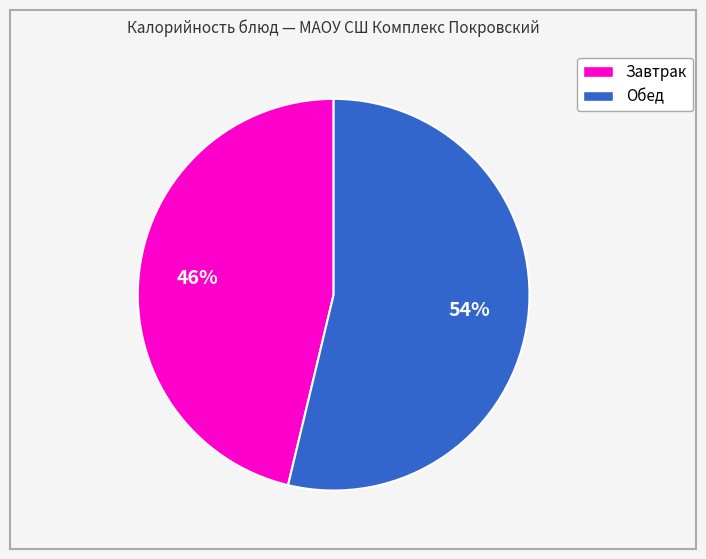

Does any single category account for the majority?

Yes